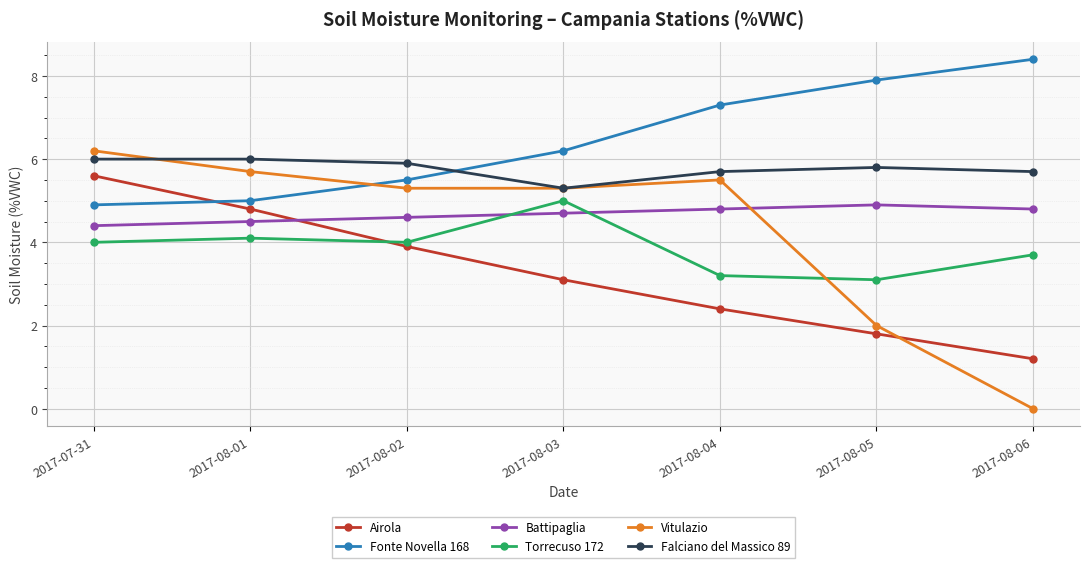

Which series ends up on top after the final intersection of Torrecuso 172 and Vitulazio?

Torrecuso 172